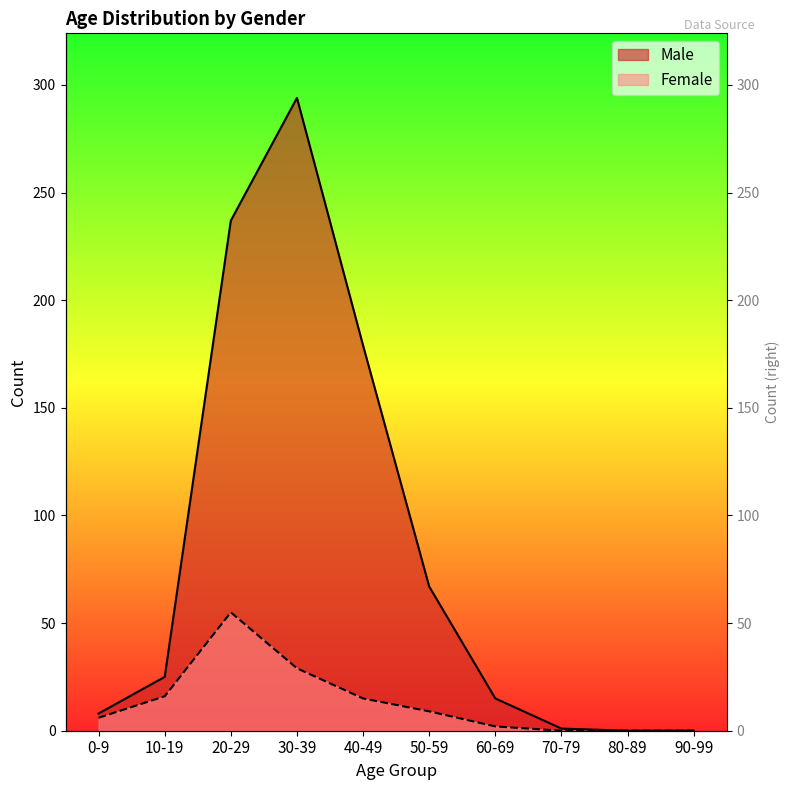

List the labels in order of Female value, largest first.

20-29, 30-39, 10-19, 40-49, 50-59, 0-9, 60-69, 70-79, 80-89, 90-99